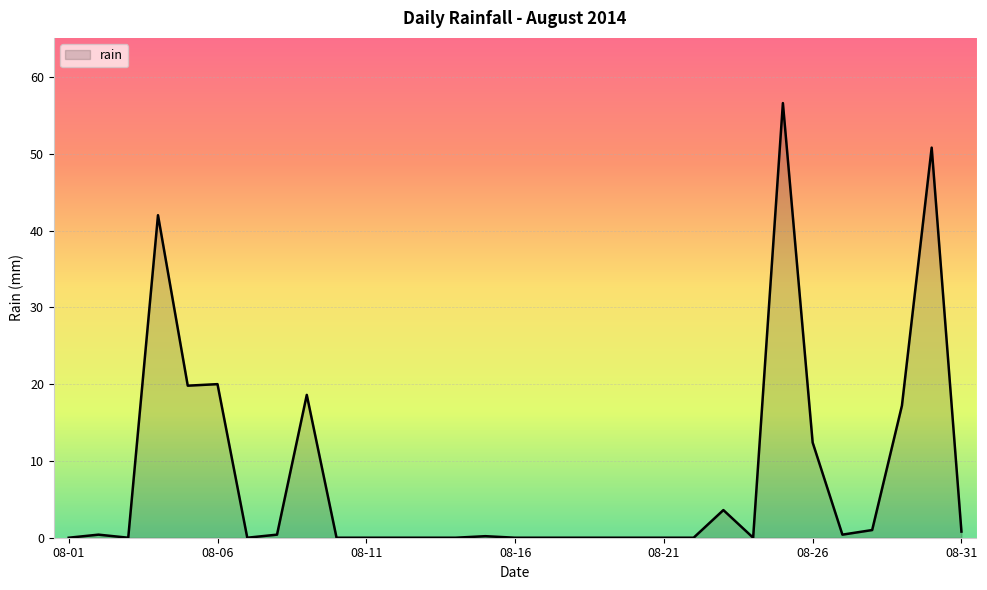

What is the maximum value shown in the chart?

56.6